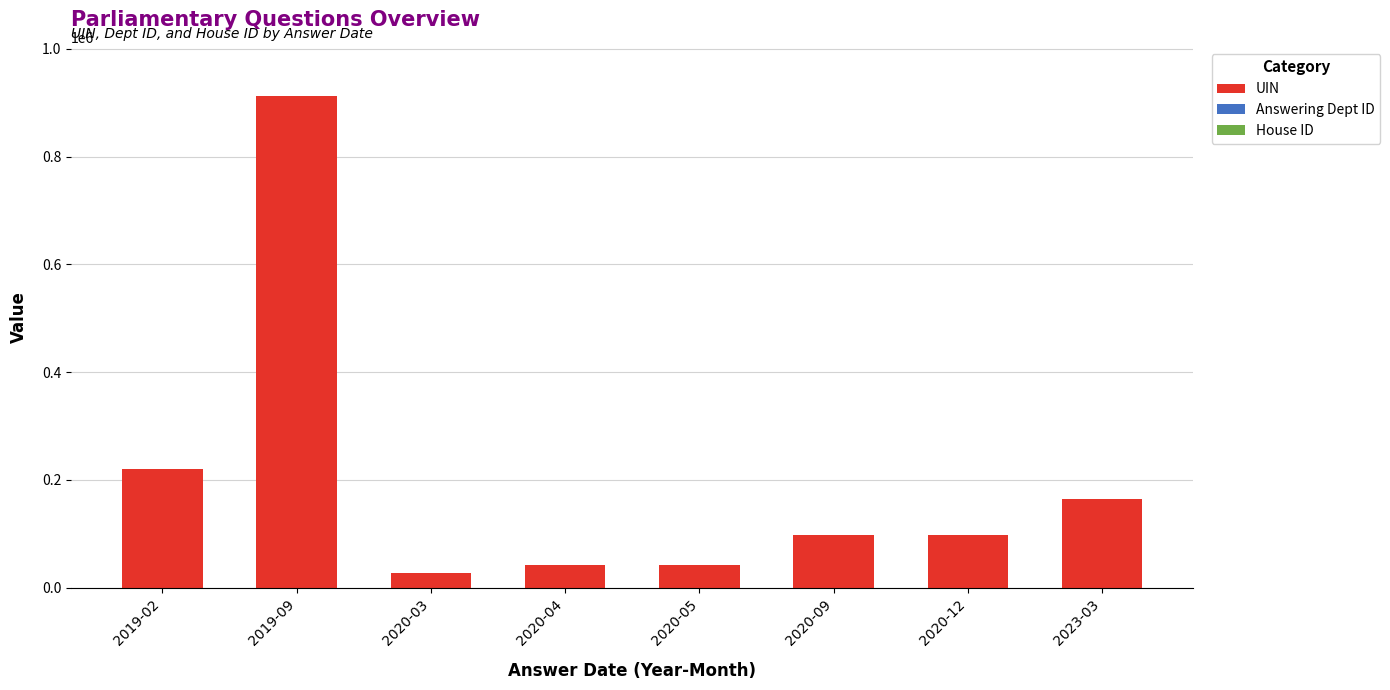

What is the maximum value for UIN?

912258